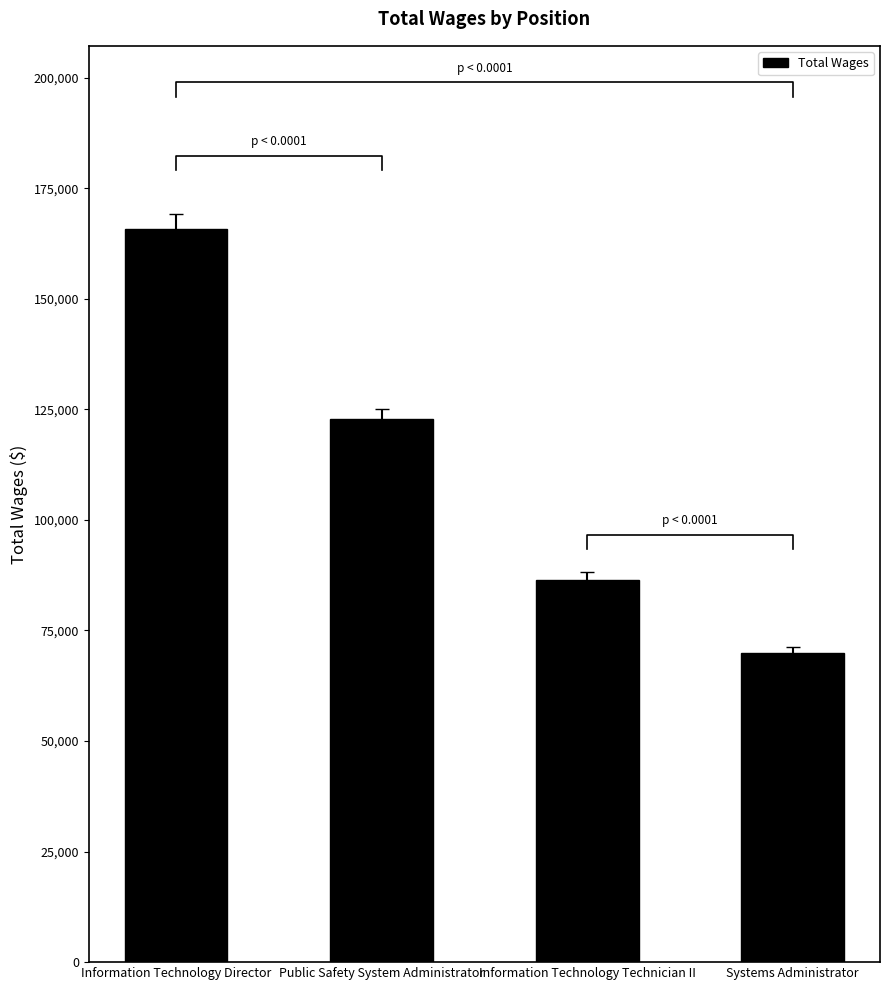

Which has a higher value, Public Safety System Administrator or Information Technology Director?

Information Technology Director